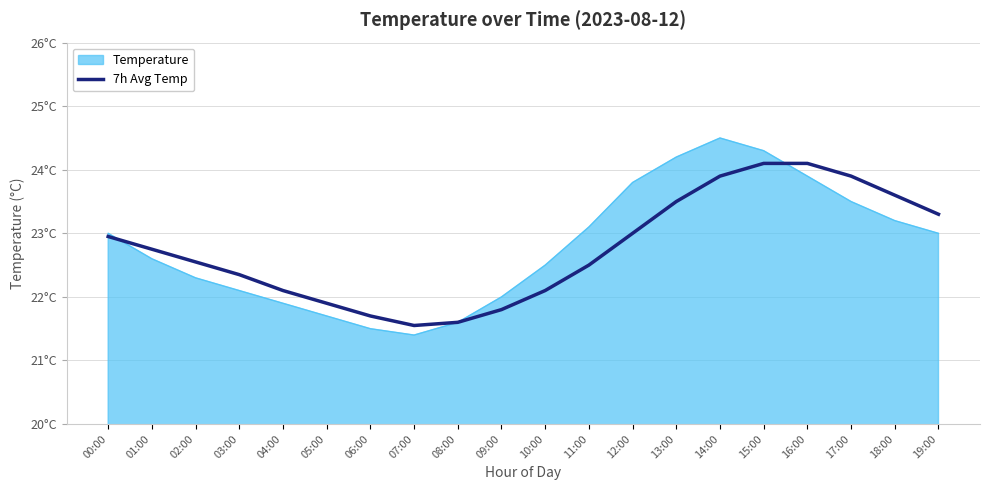

What is the label of the 13th point from the left?

12:00